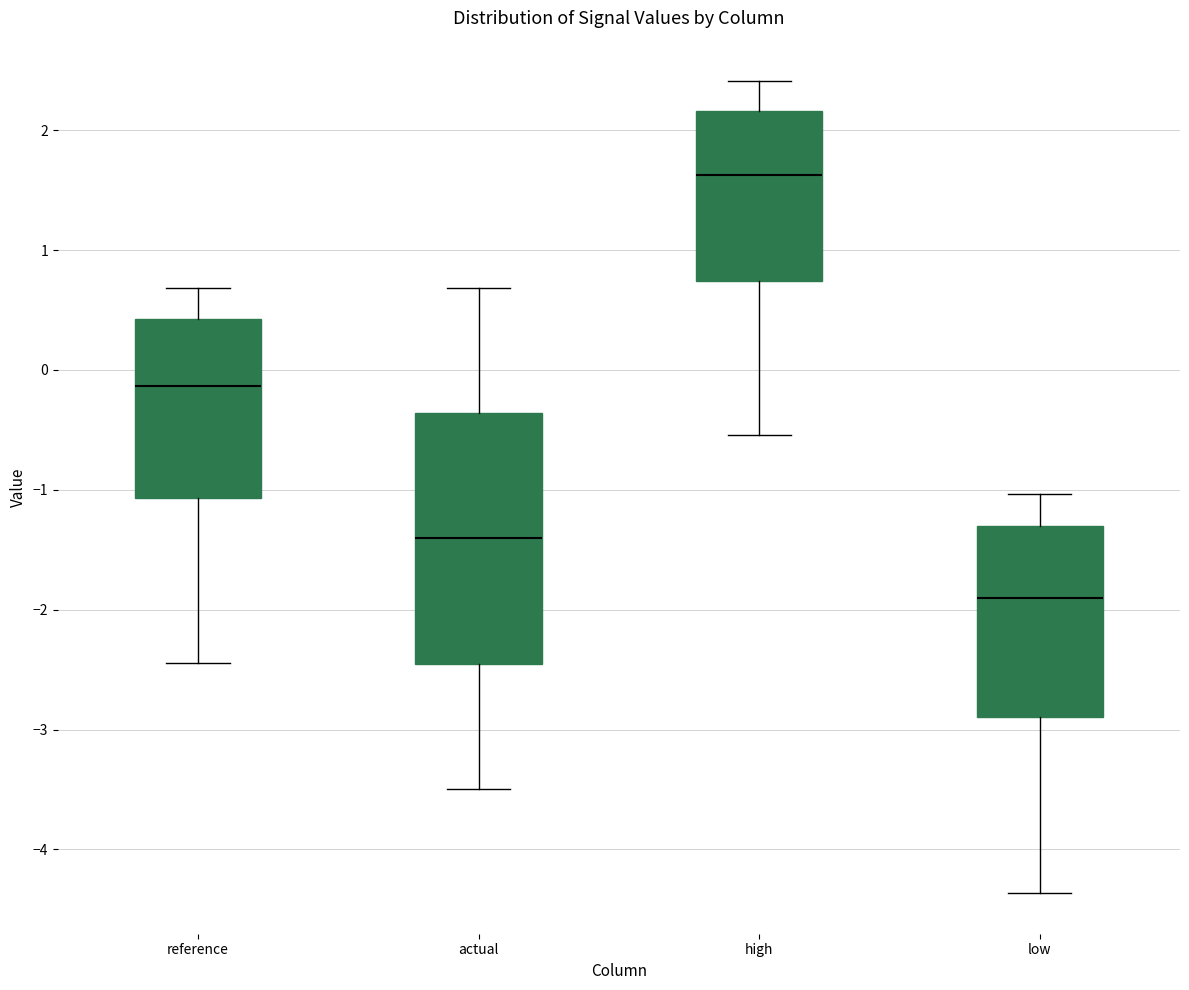

Reading left to right, read every box against the y-axis: the position of its median line, the range the box covers, and the ends of its whiskers. The values are not printed on the chart, so give them approximately, as read against the axis.

reference: median -0.1, box -1.1 to 0.4, whiskers -2.4 to 0.7
actual: median -1.4, box -2.4 to -0.4, whiskers -3.5 to 0.7
high: median 1.6, box 0.7 to 2.2, whiskers -0.5 to 2.4
low: median -1.9, box -2.9 to -1.3, whiskers -4.4 to -1.0